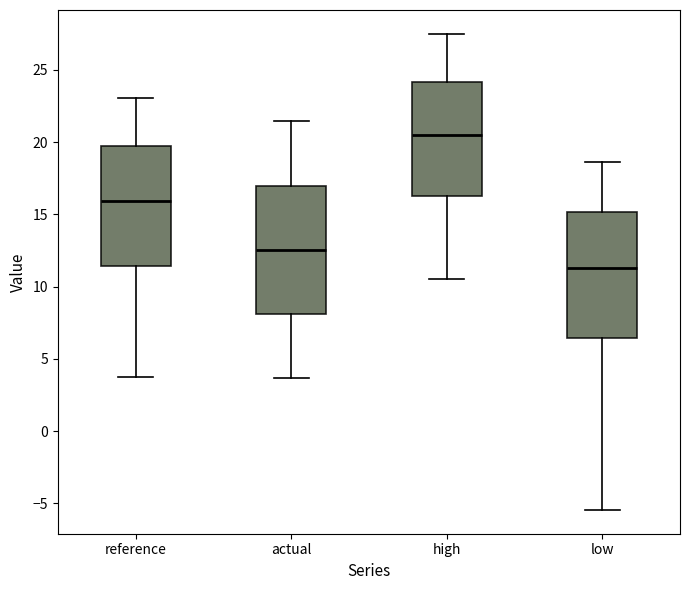

Reading left to right, transcribe this box plot: for each box, give where its median line is, the range the box spans, and where its two whiskers end, as read against the y-axis. The values are not printed on the chart, so give them approximately, as read against the axis.

reference: median 16.0, box 11.5 to 19.5, whiskers 3.5 to 23.0
actual: median 12.5, box 8.0 to 17.0, whiskers 3.5 to 21.5
high: median 20.5, box 16.0 to 24.0, whiskers 10.5 to 27.5
low: median 11.5, box 6.5 to 15.0, whiskers -5.5 to 18.5